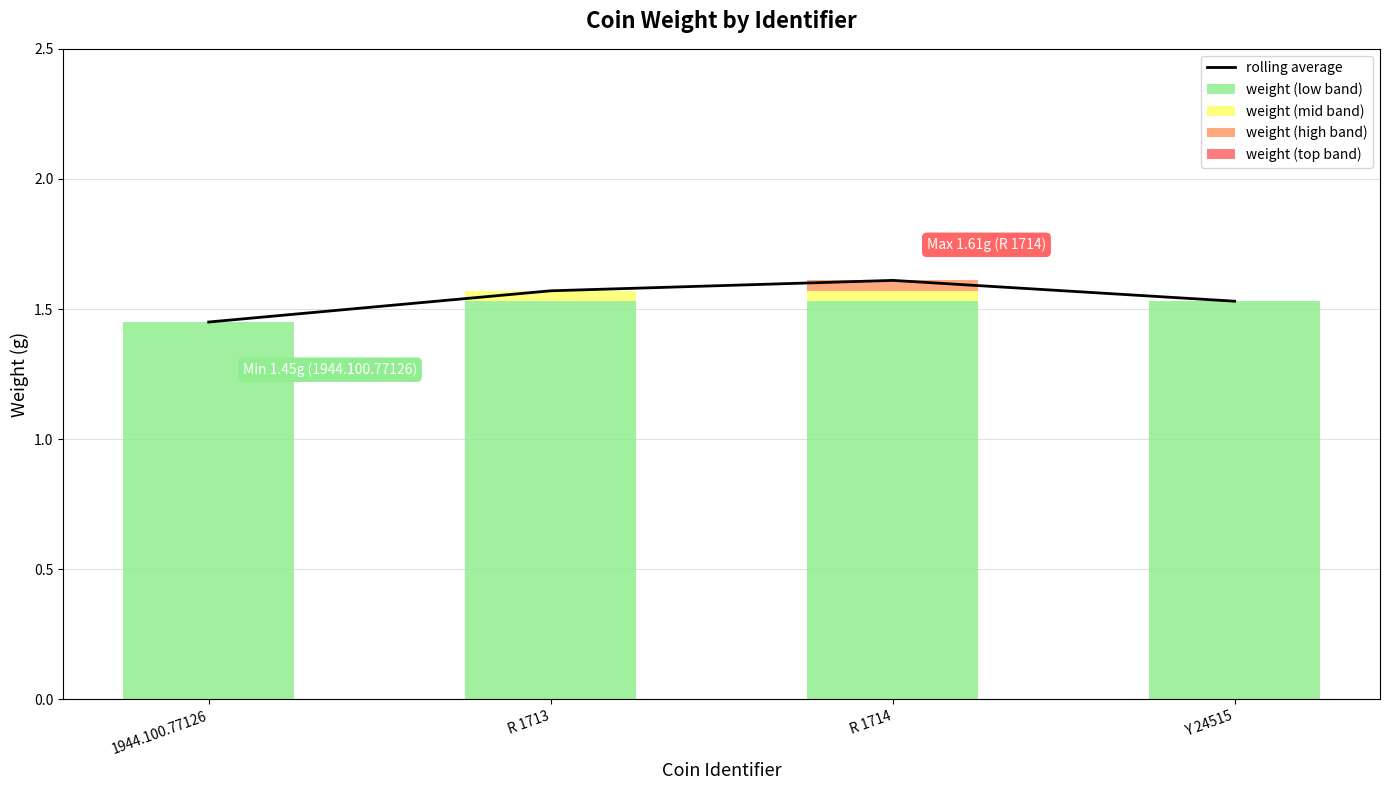

Which series has the largest total across all categories?

rolling average